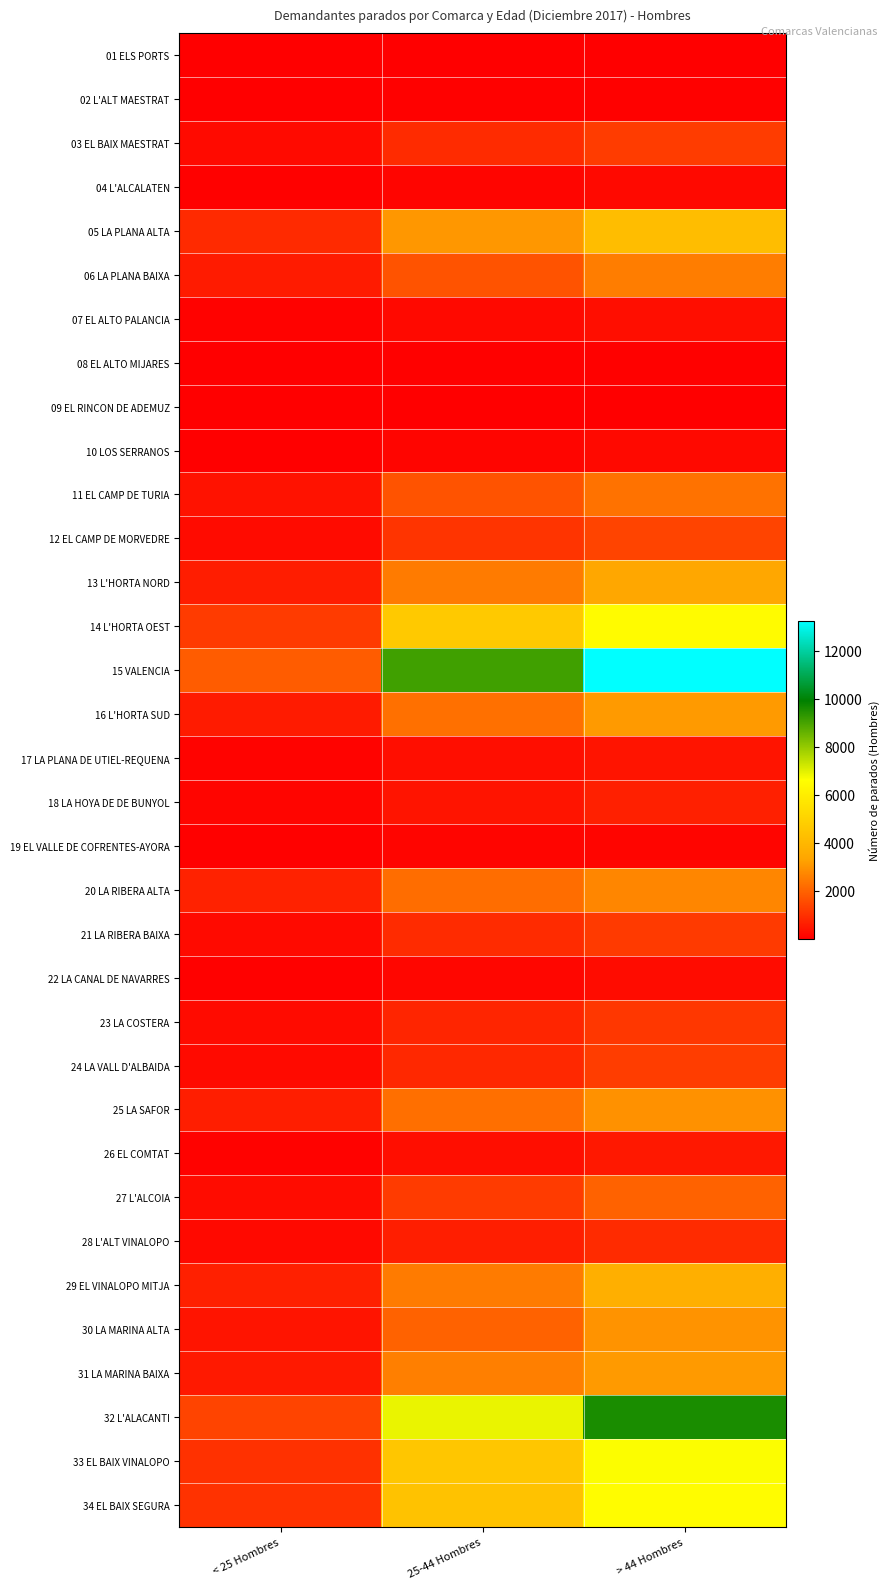

What is the spread (max minus min) of values at > 44 Hombres?

13222